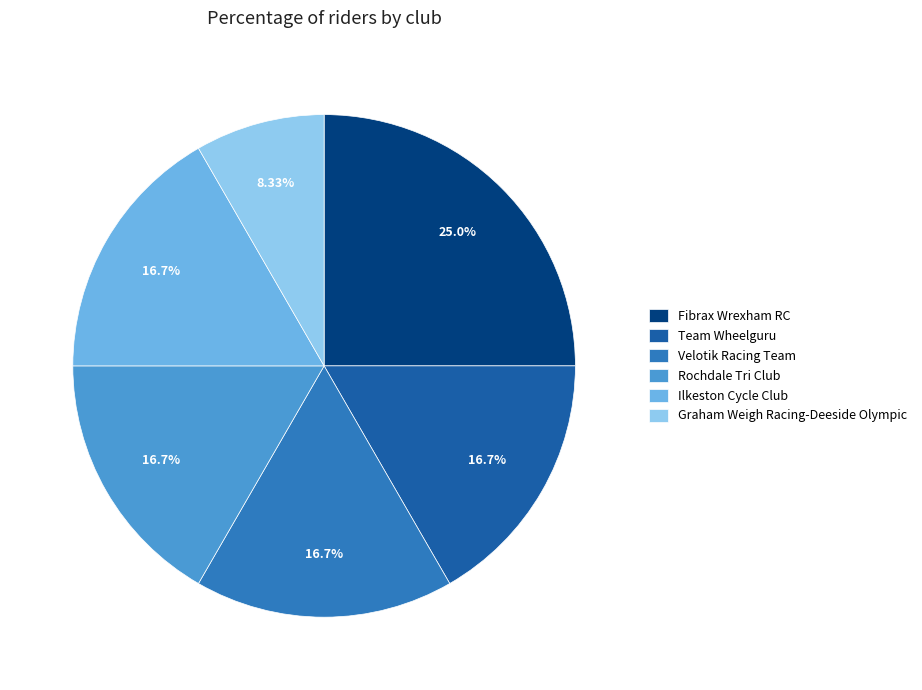

Combined, what portion of the pie is Rochdale Tri Club and Graham Weigh Racing-Deeside Olympic?

25.0%